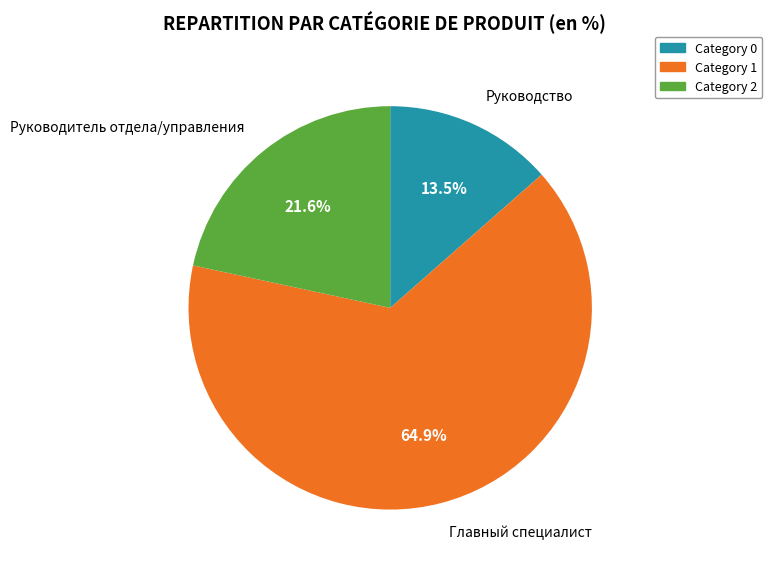

Is there any slice that represents more than half of the pie?

Yes